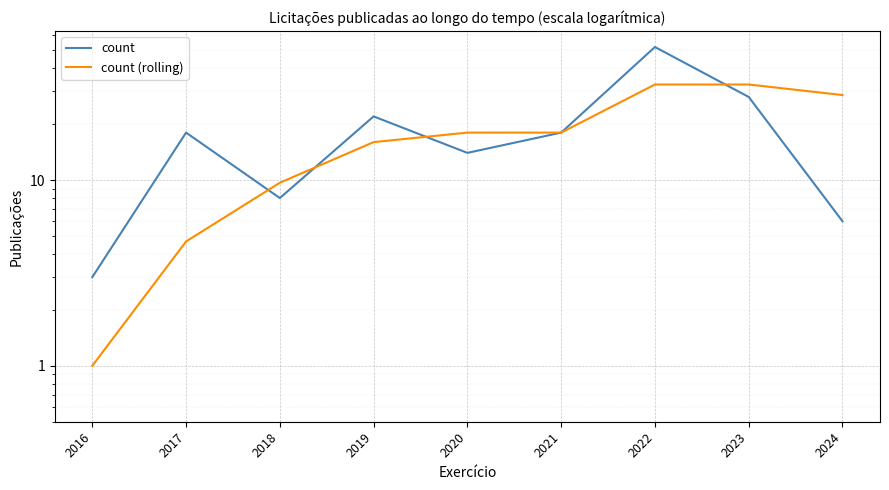

At how many categories does at least one series exceed 19?

4